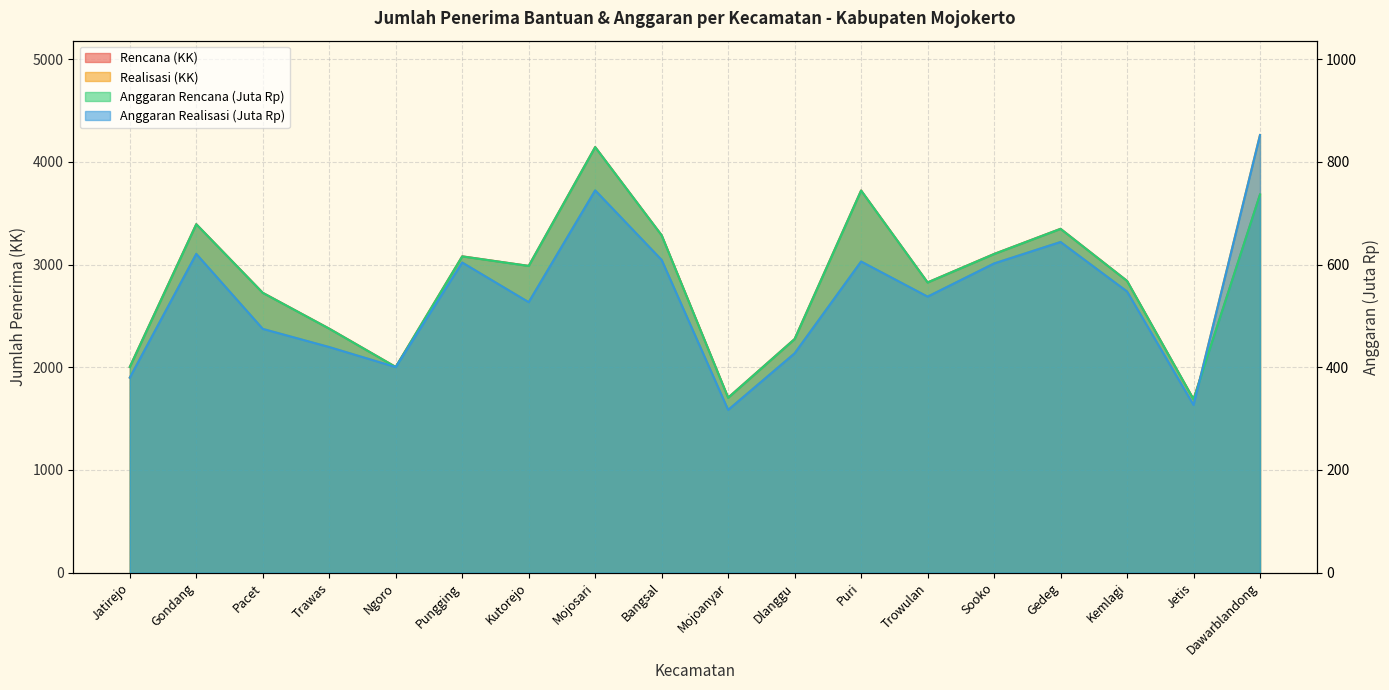

What is the greatest value displayed?

4261